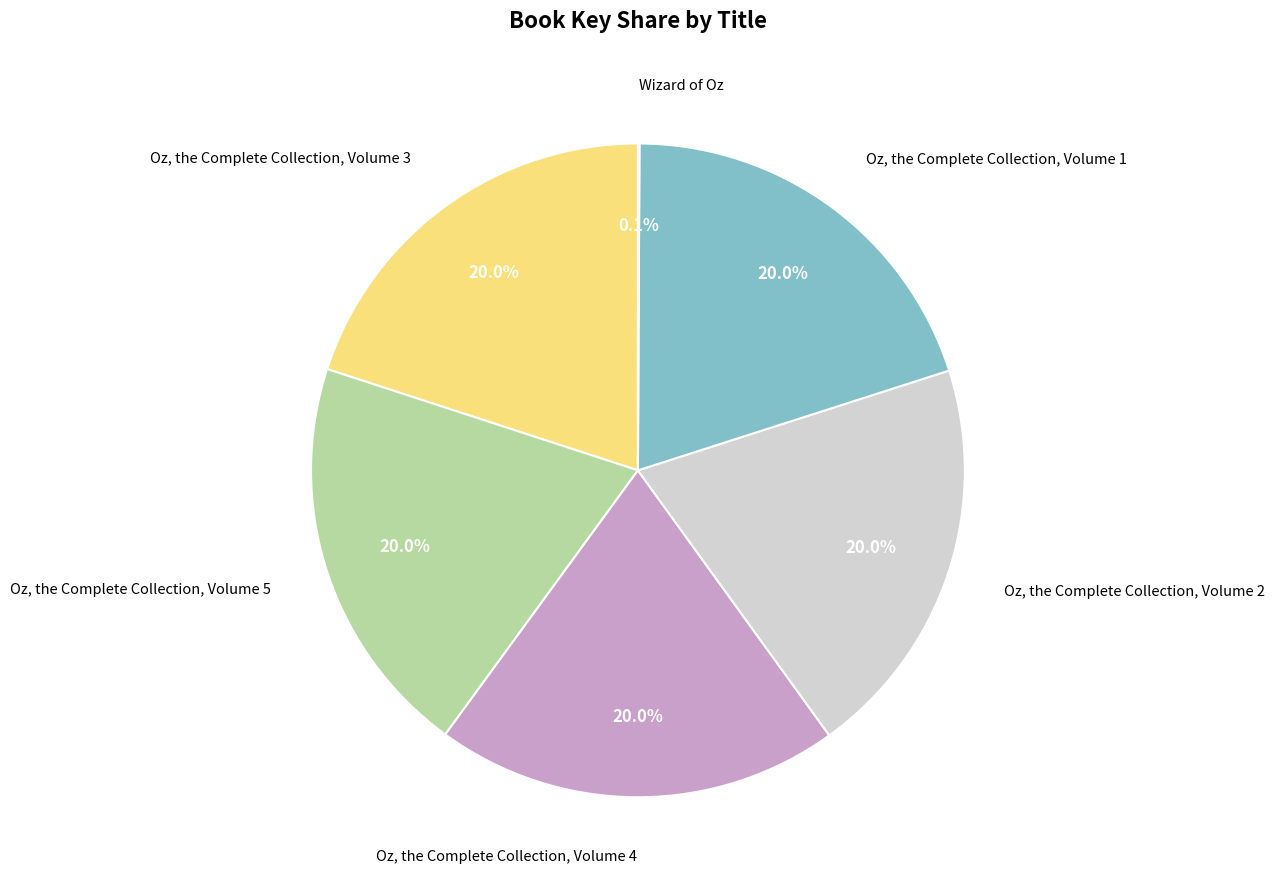

What is the ratio of the value at Oz, the Complete Collection, Volume 5 to the value at Oz, the Complete Collection, Volume 4?

1.0